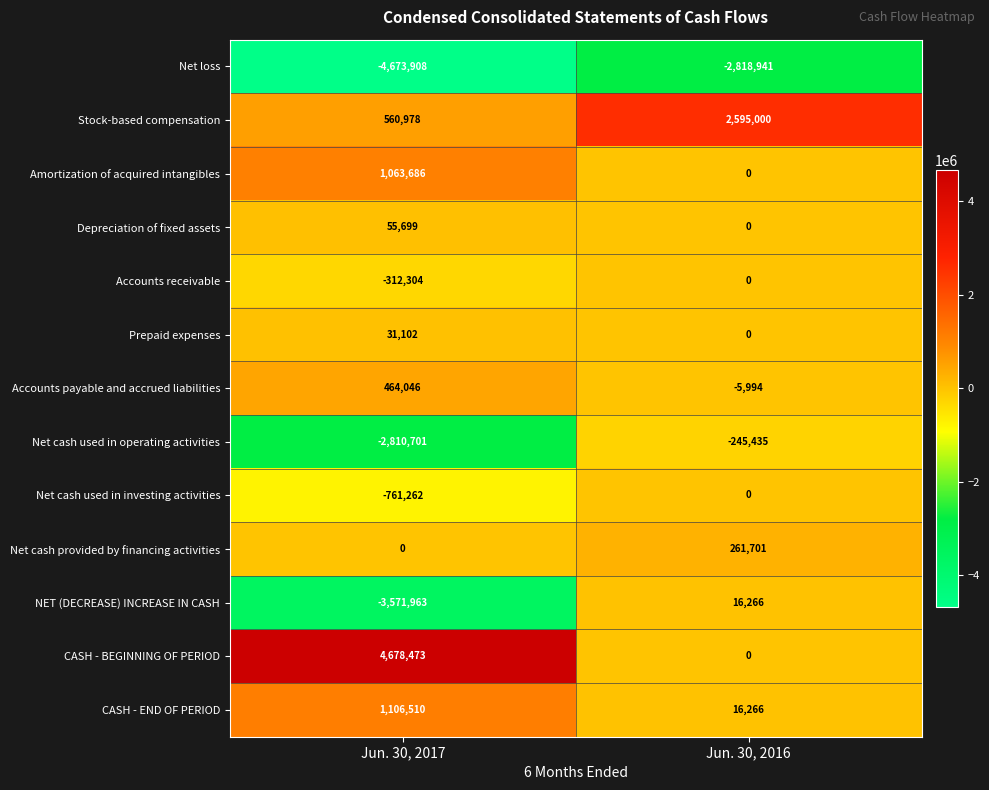

What value does the CASH - END OF PERIOD series have at Jun. 30, 2017, to the nearest 100?

1106500